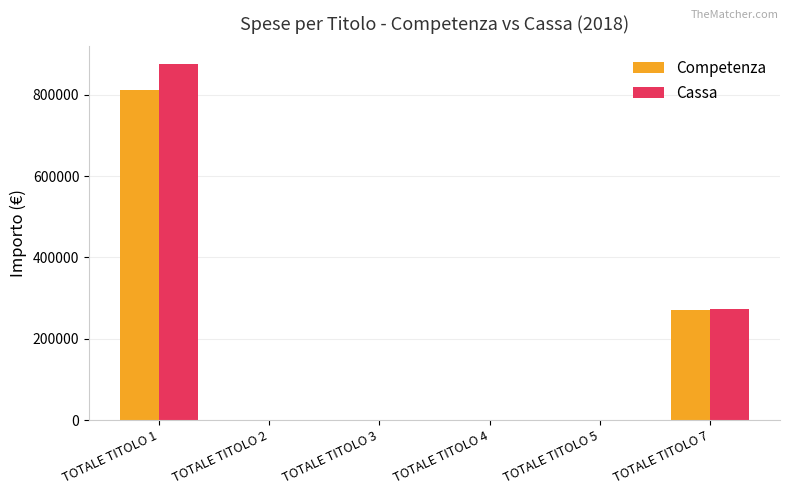

What is the sum of all Cassa values?

1147285.4